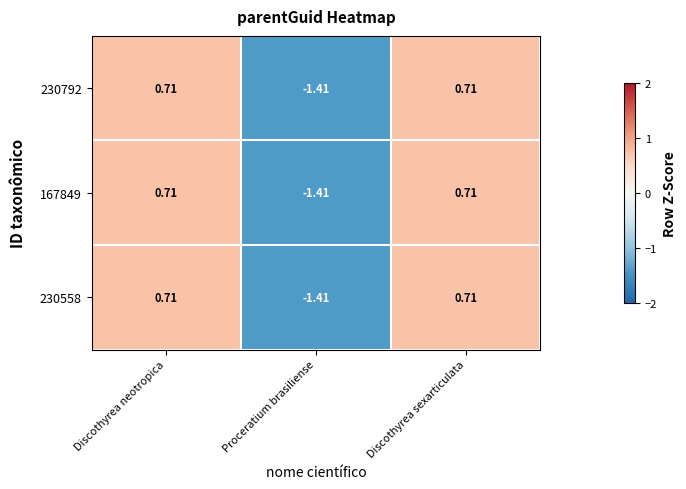

Which category has the lowest value in the 230792 series?

Proceratium brasiliense